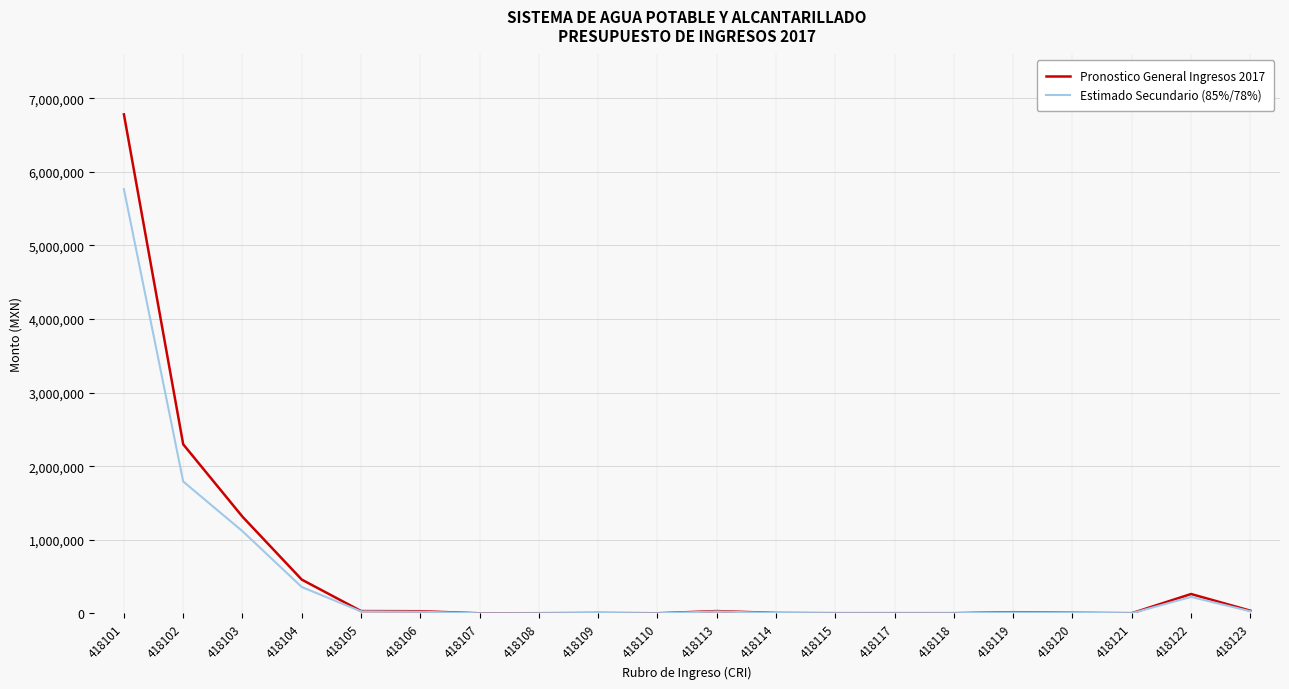

What value does the Estimado Secundario (85%/78%) series have at 418109?

4377.5